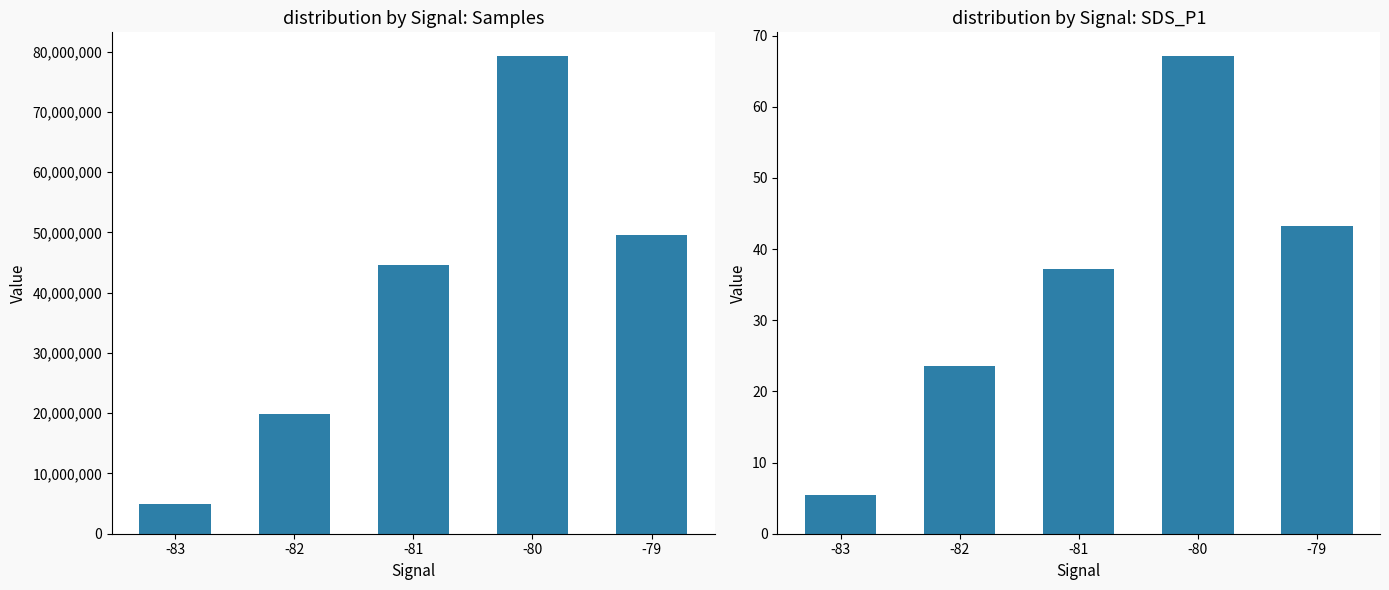

At how many categories does at least one series exceed 54309931?

1